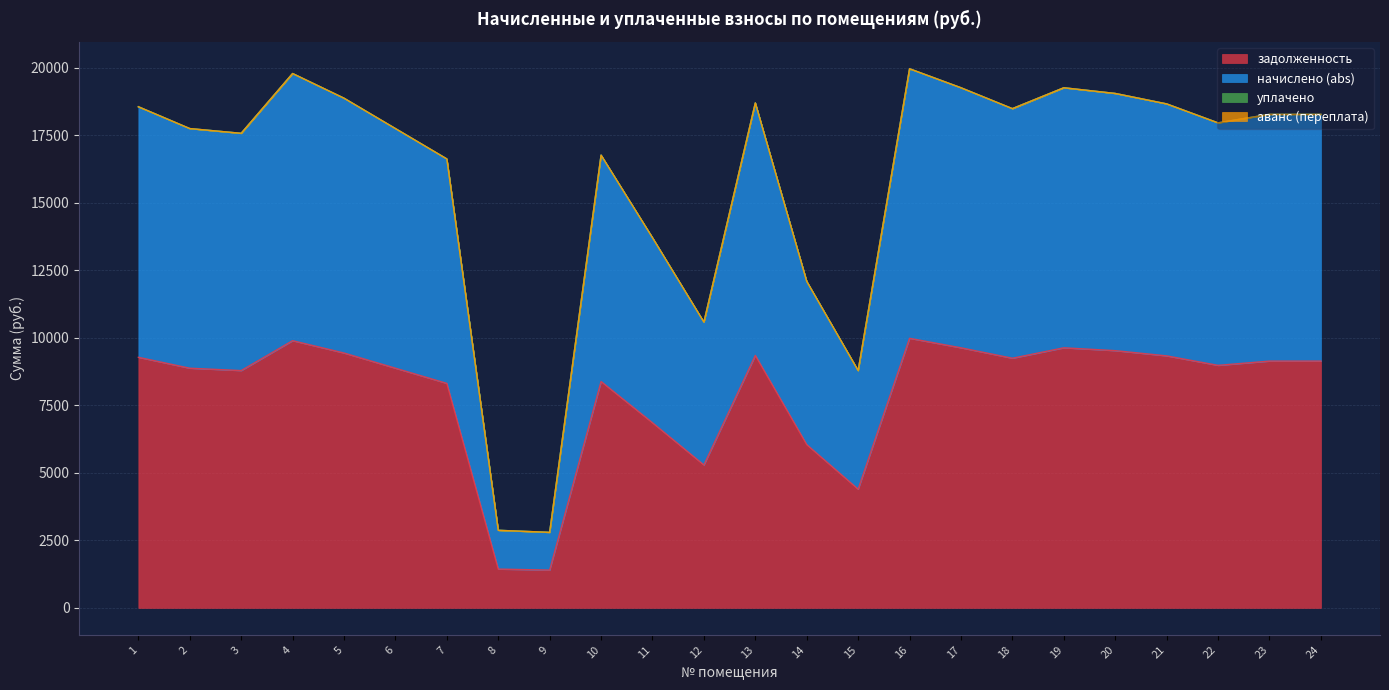

Which series has the largest range (max minus min)?

начислено (abs)